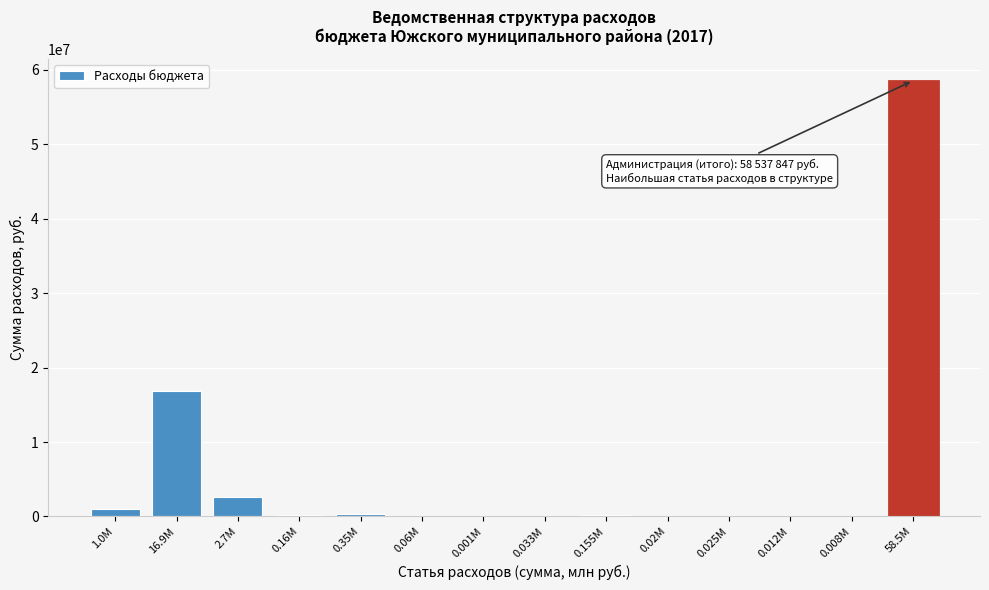

Is it true that the value at 2.7M is 2677880?

True